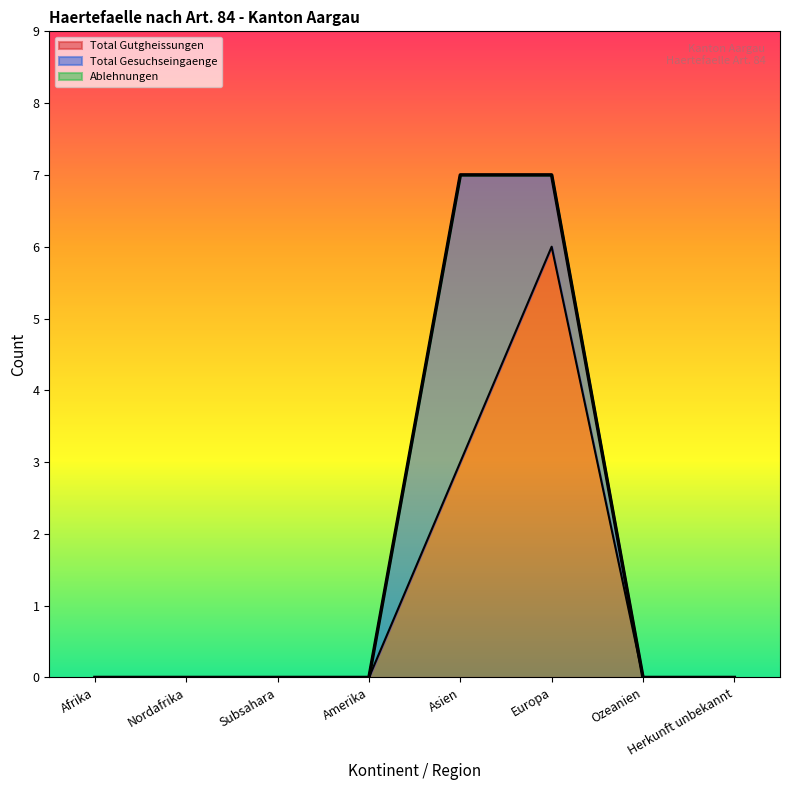

List the labels in order of Total Gesuchseingaenge value, smallest first.

Afrika, Nordafrika, Subsahara, Amerika, Ozeanien, Herkunft unbekannt, Europa, Asien